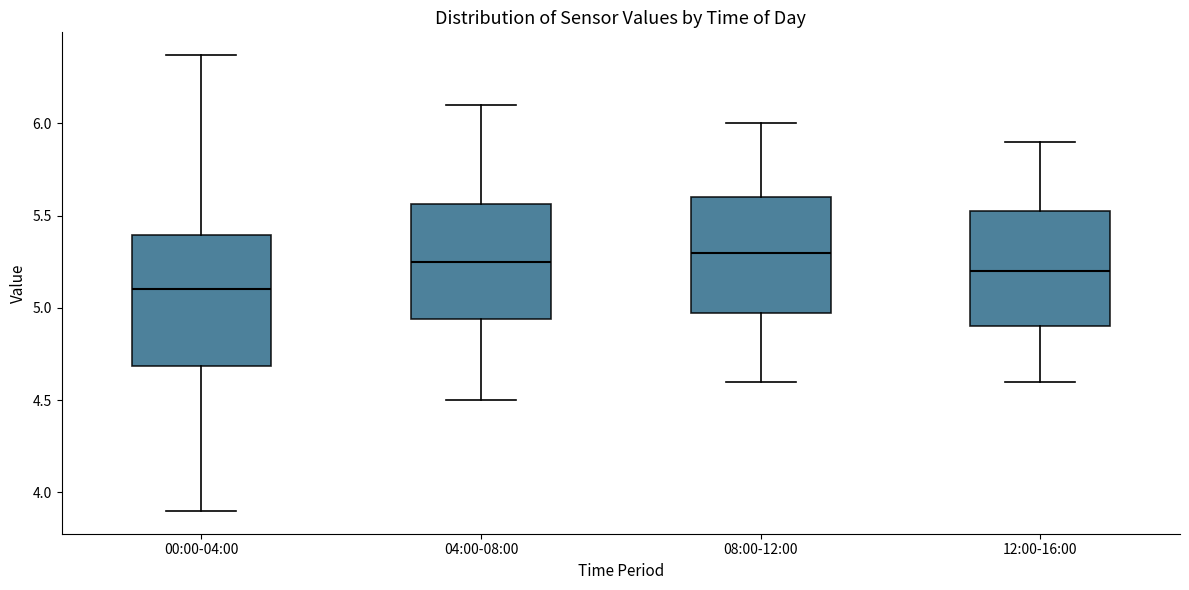

Where is the lower edge of the box for 00:00-04:00 on the y-axis? The values are not printed on the chart, so give them approximately, as read against the axis.

4.70